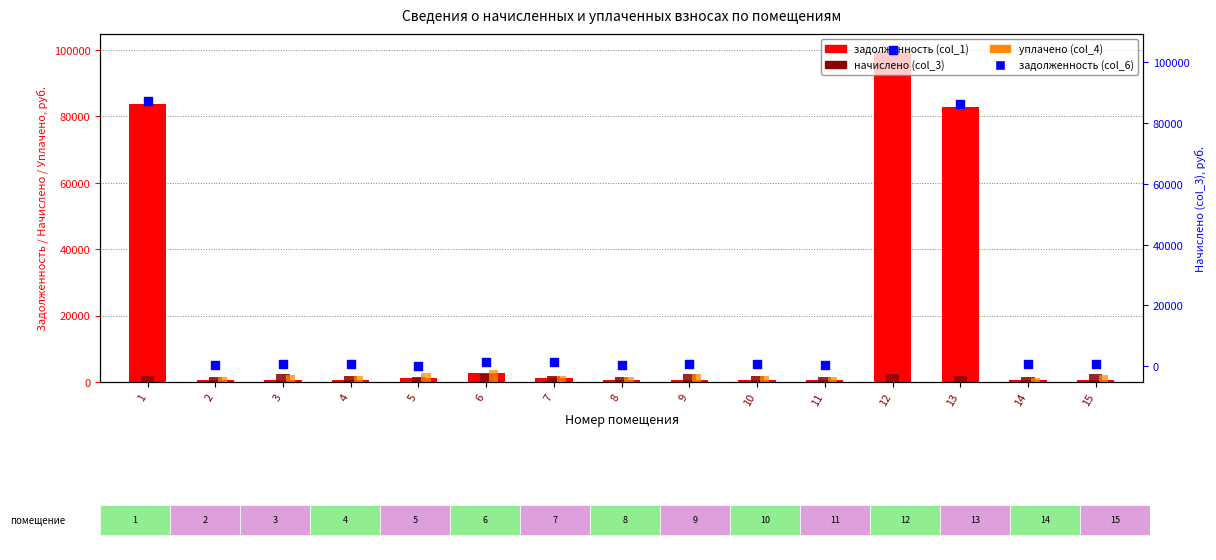

Which series has the widest spread of Y values?

задолженность (col_6)